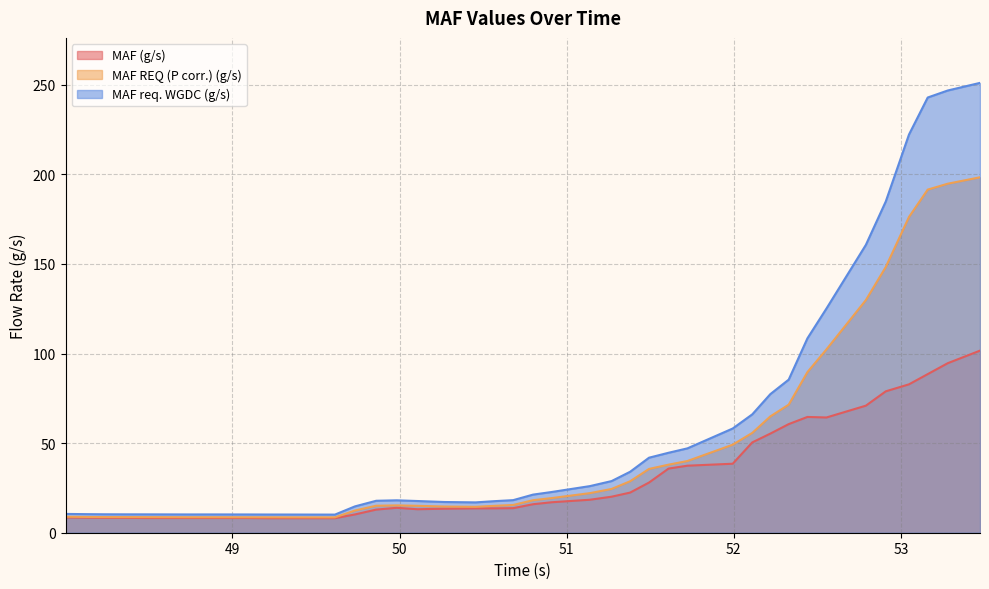

What are all the series names shown in the legend?

MAF (g/s), MAF REQ (P corr.) (g/s), MAF req. WGDC (g/s)